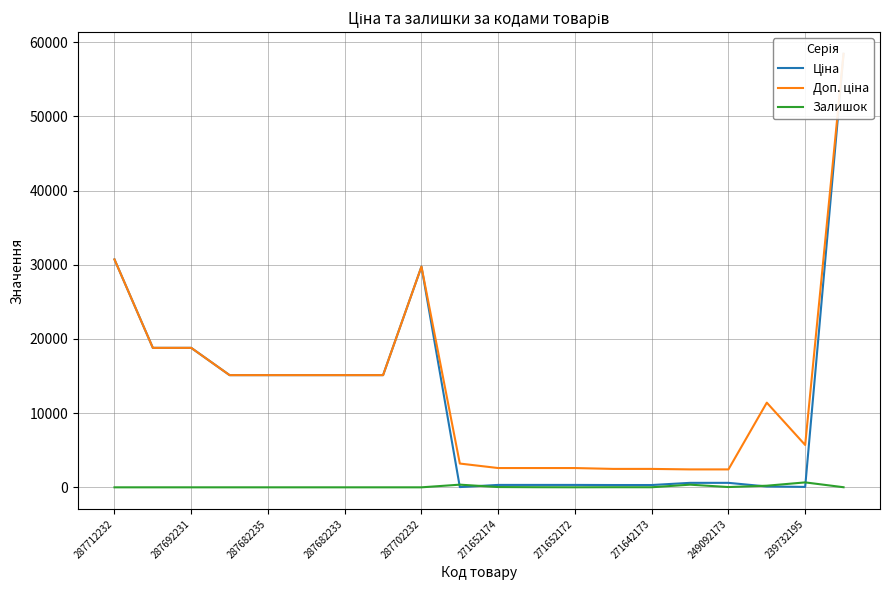

At how many categories does at least one series exceed 11499?

10